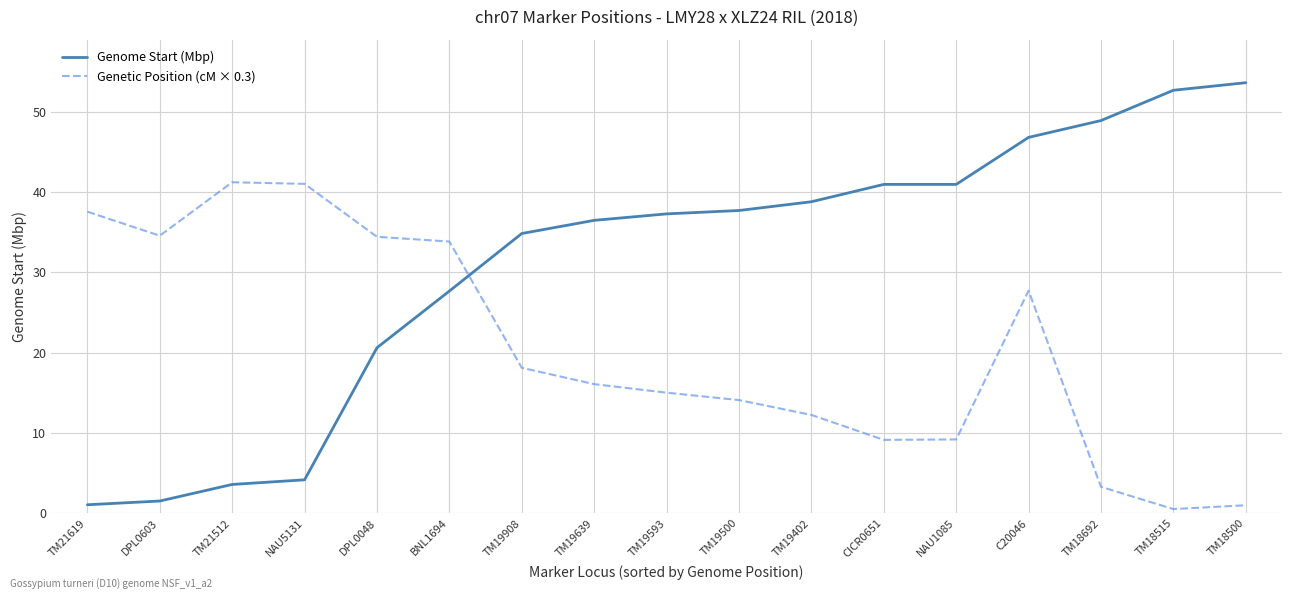

At how many categories does at least one series exceed 31?

17